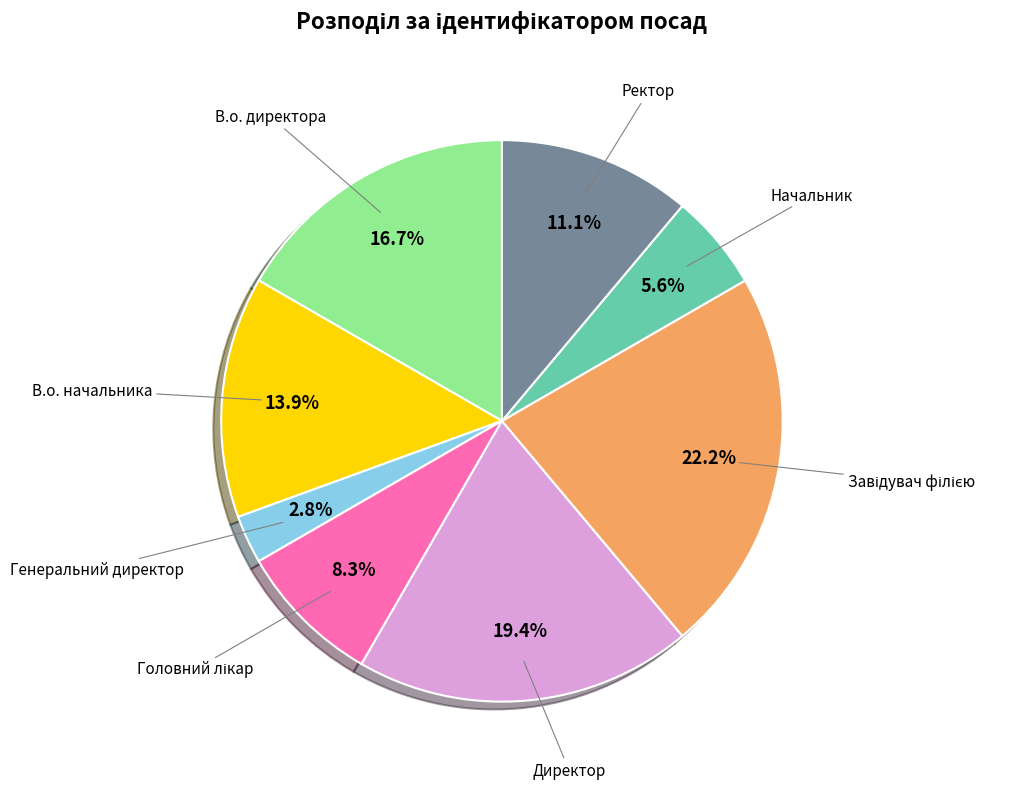

How many slices are in this pie chart?

8